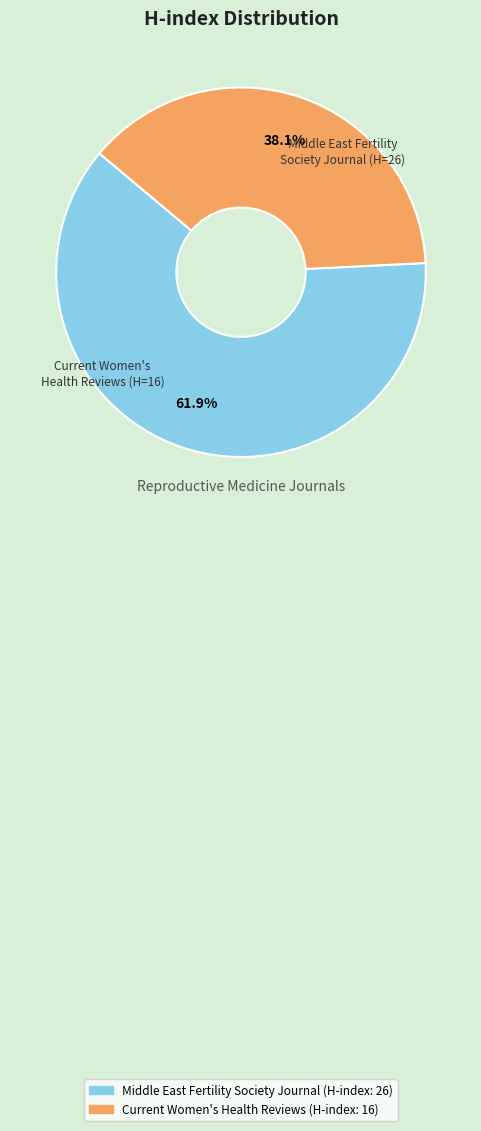

Which category has the biggest portion of the pie?

Middle East Fertility Society Journal